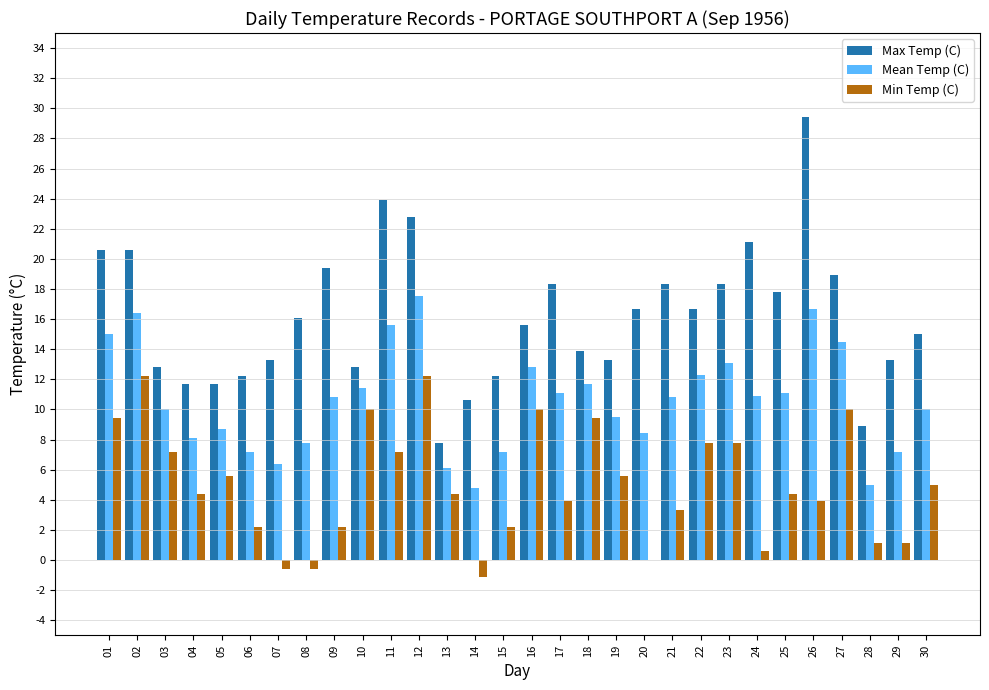

What is the sum of the Min Temp (C) values at 03 and 22?

15.0